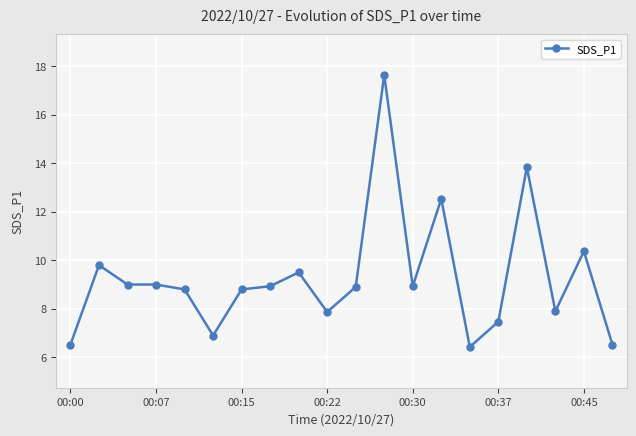

Count the number of categories in the chart.

20